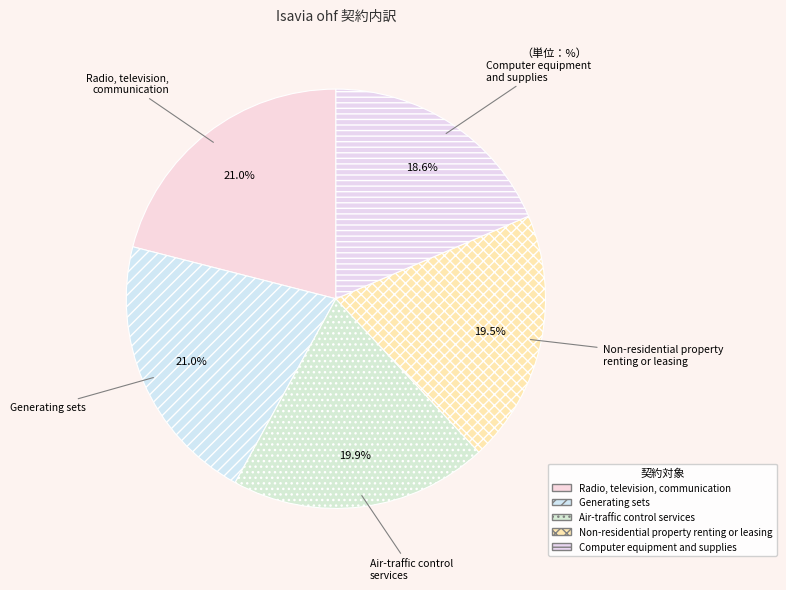

To the nearest percent, what percentage of the pie is Generating sets?

21%